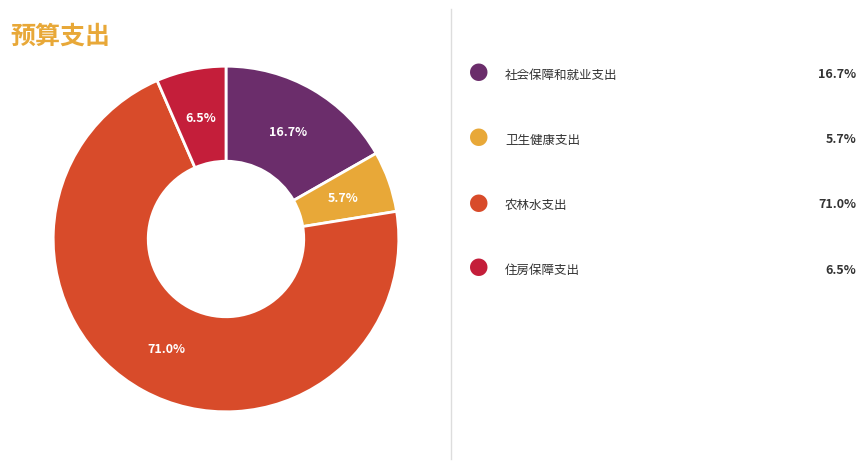

Is there a majority slice in this chart?

Yes